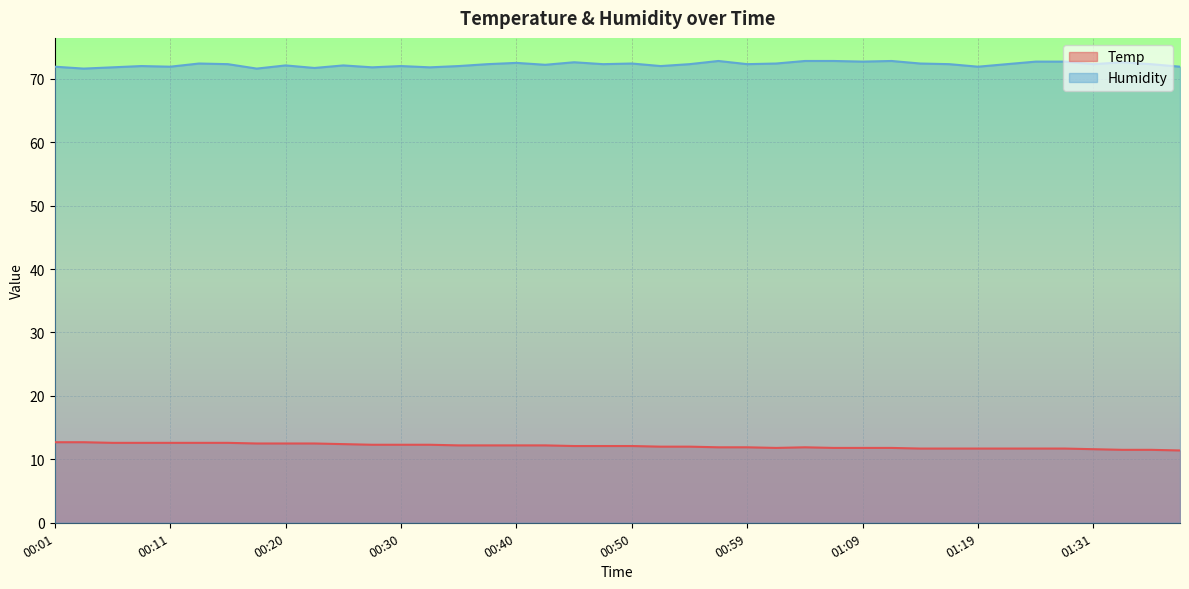

Which label corresponds to the largest value in the chart?

00:57